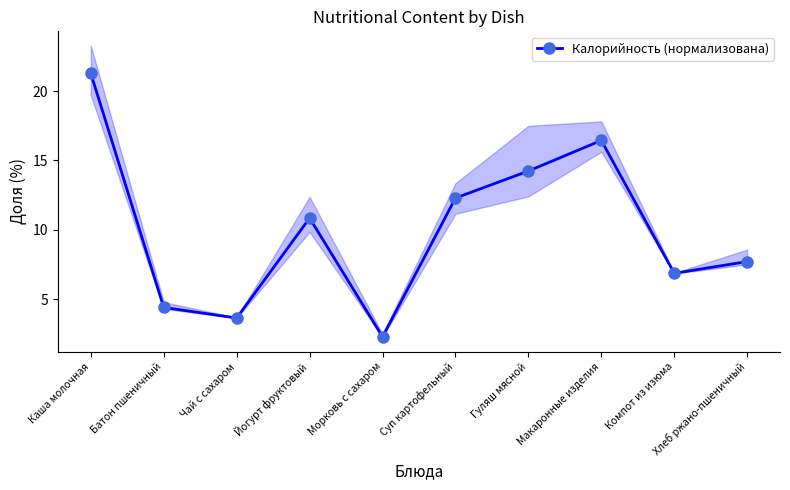

What is the difference between the values at Хлеб ржано-пшеничный and Гуляш мясной?

6.5